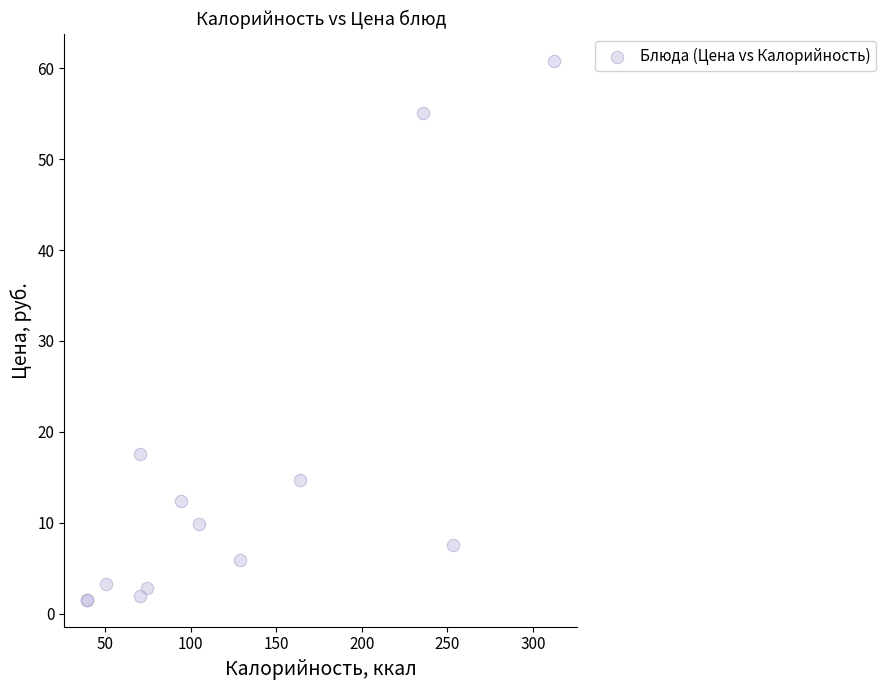

What Y value in the scatter plot is closest to 31?

17.6